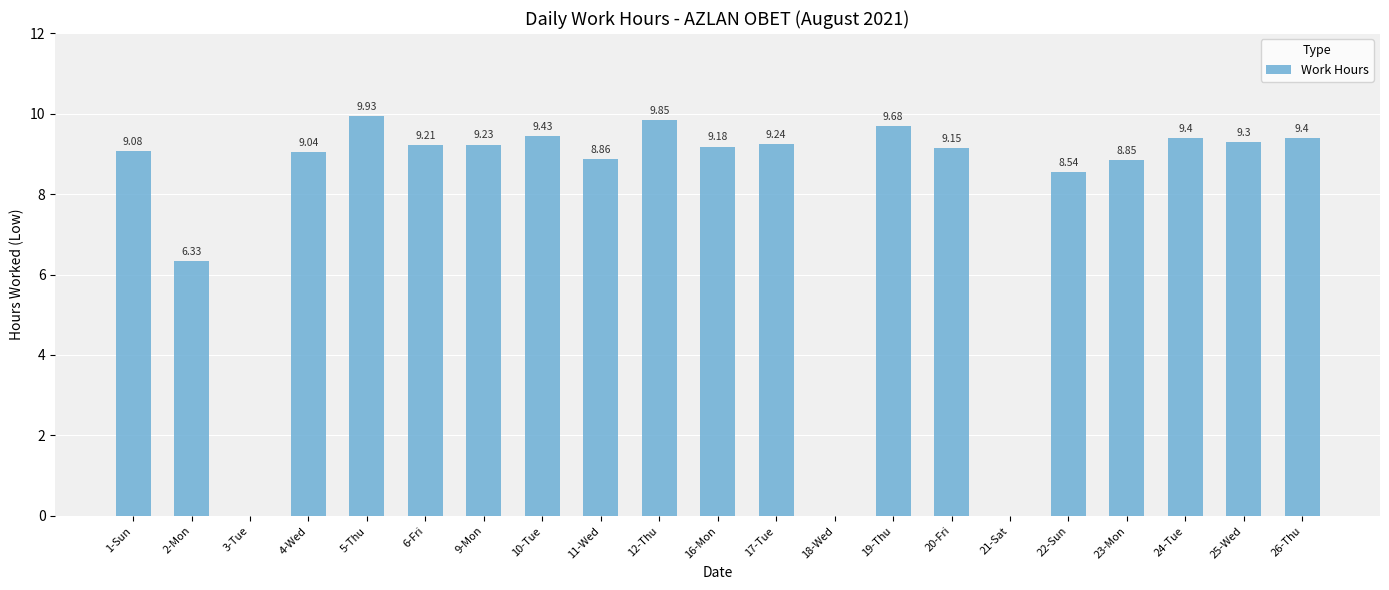

What is the greatest value displayed?

9.9